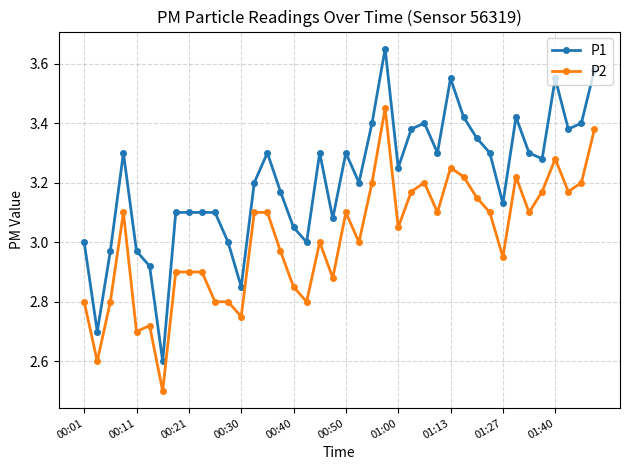

True or false: P2 and P1 intersect in this chart.

False